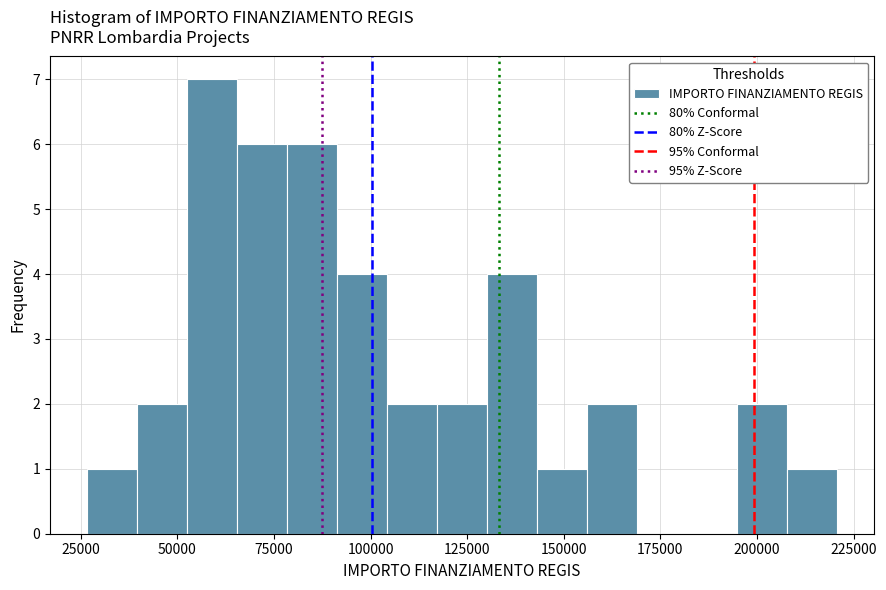

Read against the x-axis, roughly where is the centre of the tallest bar?

60000